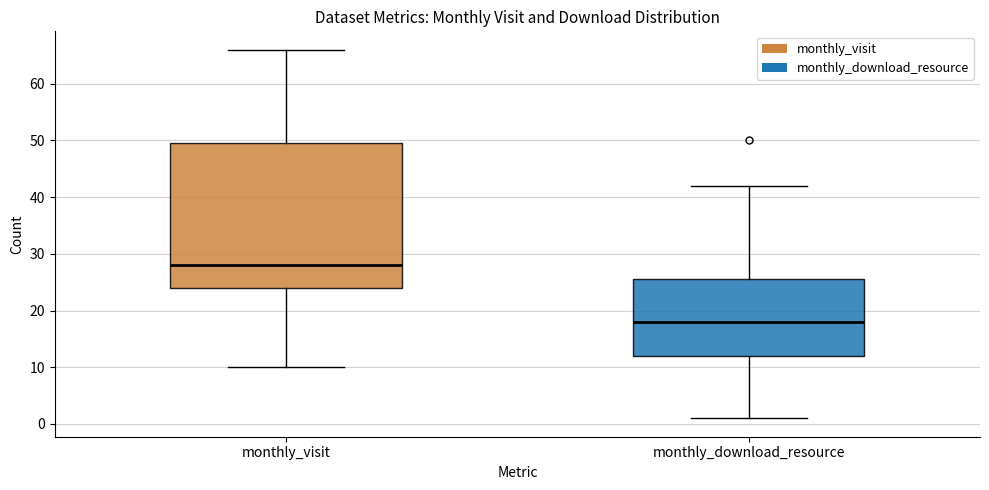

Reading left to right, read every box against the y-axis: the position of its median line, the range the box covers, and the ends of its whiskers. The values are not printed on the chart, so give them approximately, as read against the axis.

monthly_visit: median 28, box 24 to 50, whiskers 10 to 66
monthly_download_resource: median 18, box 12 to 26, whiskers 1 to 42